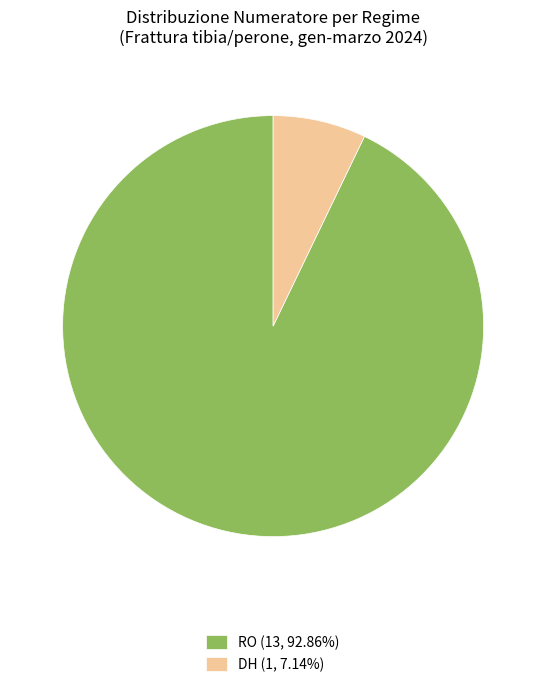

Does DH (1, 7.14%) represent more than half of the total?

No